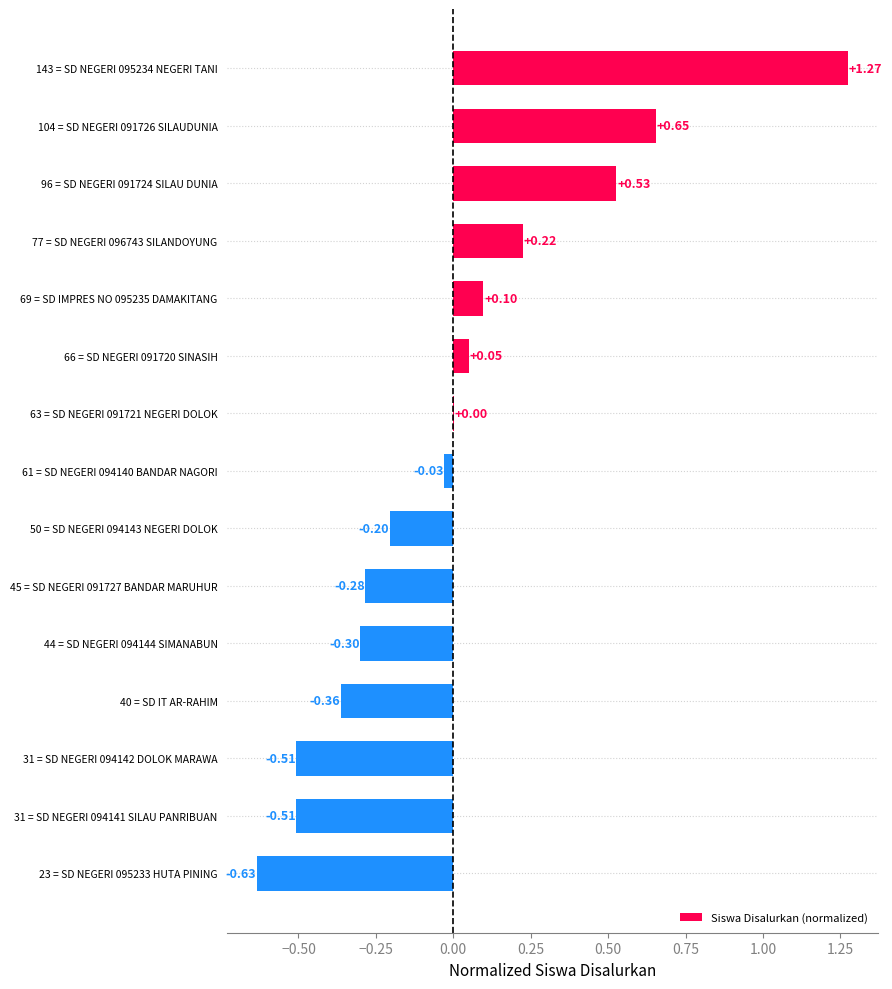

Are the bars horizontal?

Yes